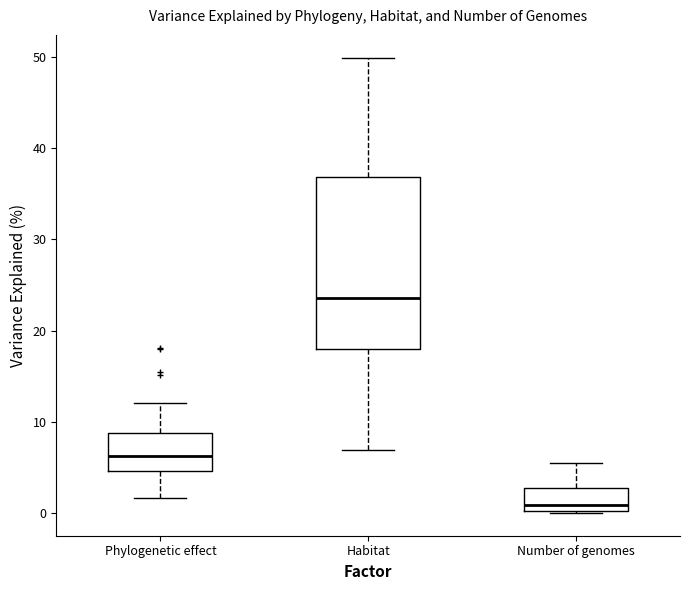

Where is the upper edge of the box for Habitat on the y-axis? The values are not printed on the chart, so give them approximately, as read against the axis.

37